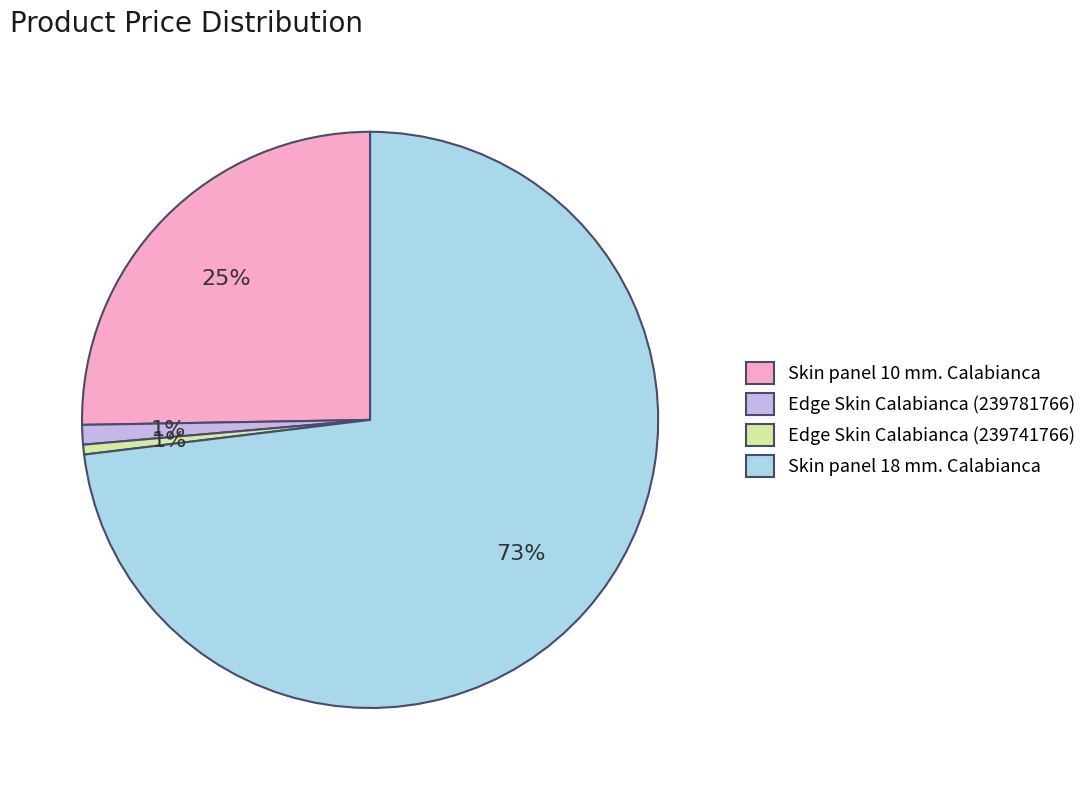

Combined, do Skin panel 18 mm. Calabianca and Edge Skin Calabianca (239741766) account for over 50%?

Yes